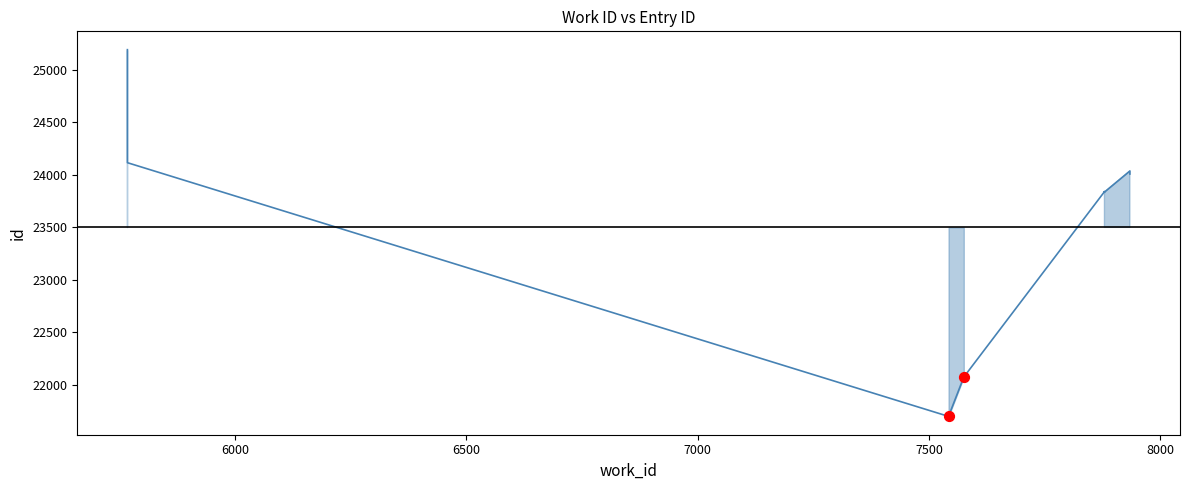

What is the change in value from 7934 to 5767?

+1154